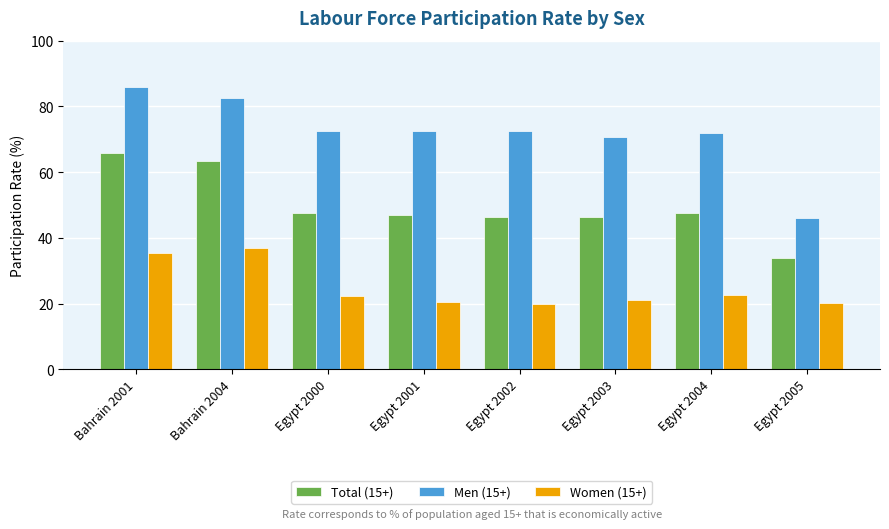

What is the value of the Women (15+) bar at the 3rd from the left?

22.3